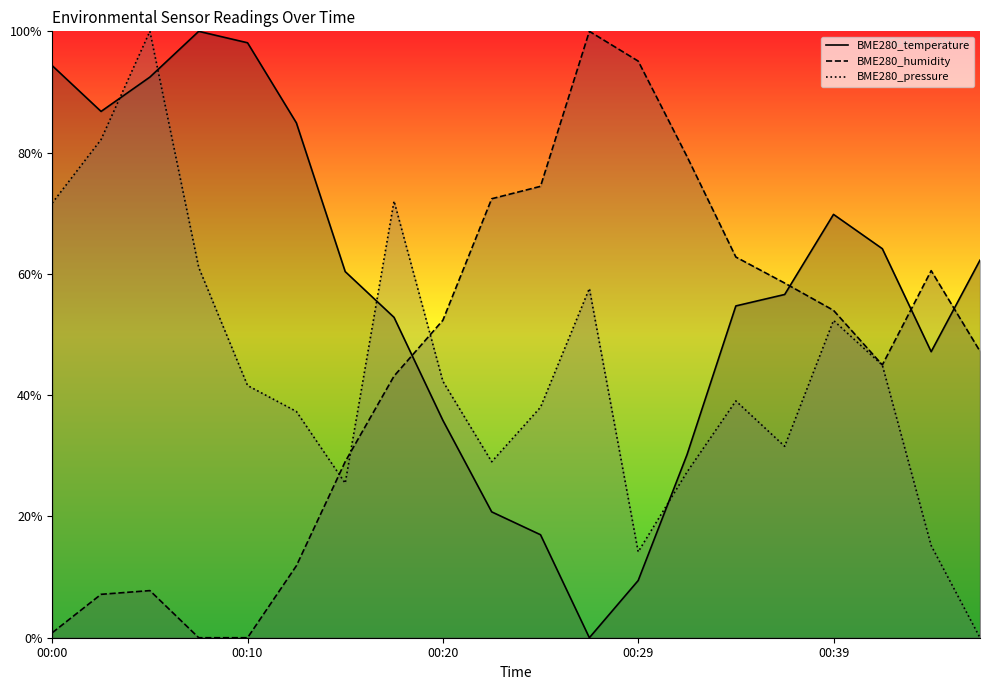

How many times do BME280_humidity and BME280_pressure cross each other?

3